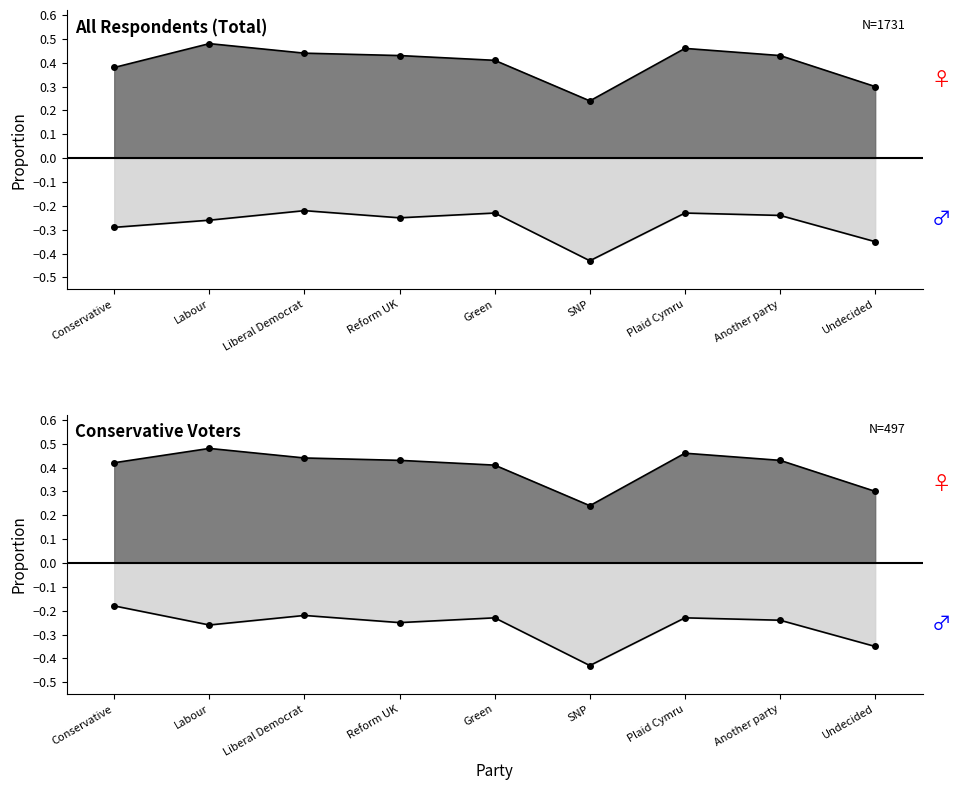

True or false: Conservative (negative) and Labour (positive) cross at least once.

False